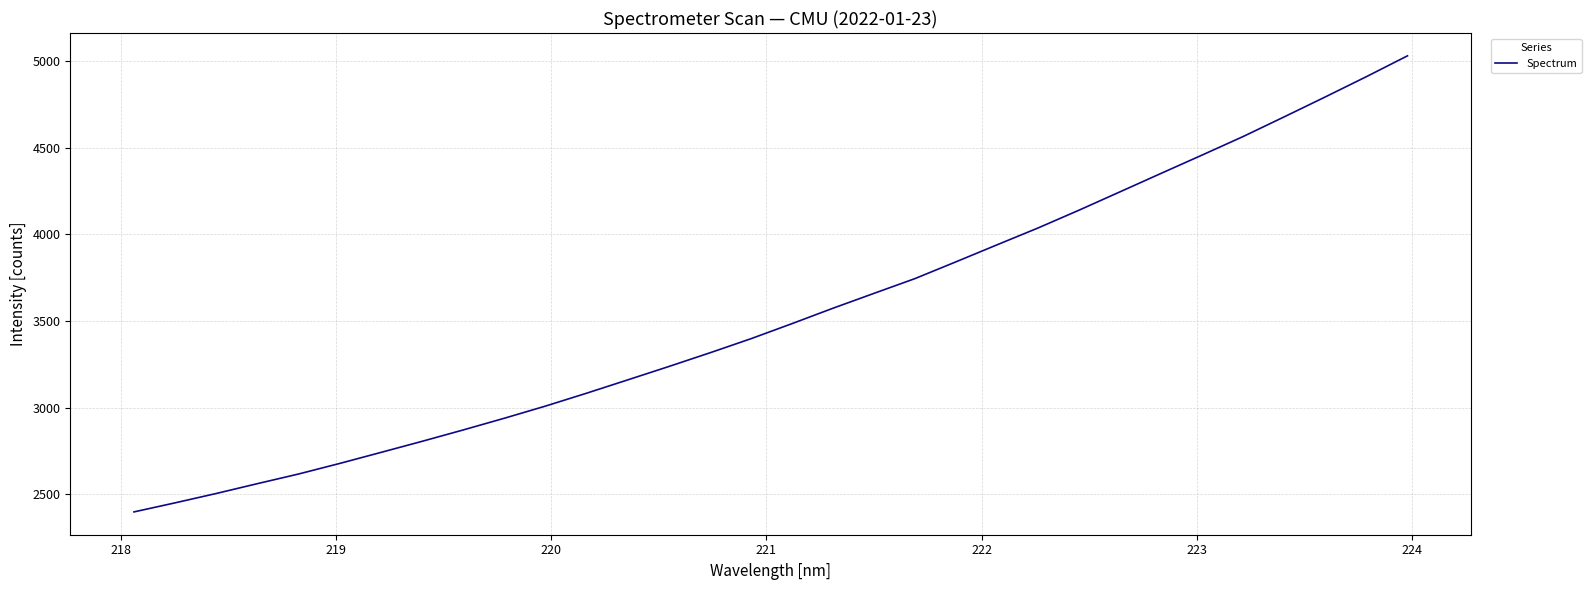

What is the smallest value displayed?

2398.8